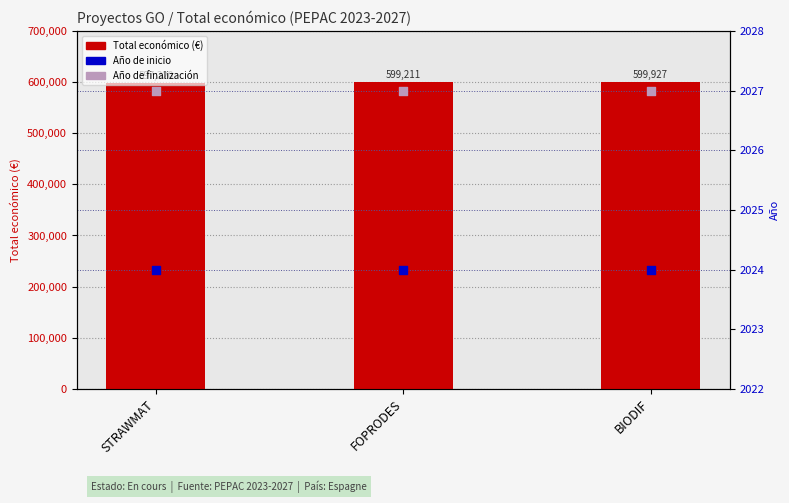

Which series has the largest total across all categories?

Total económico (€)